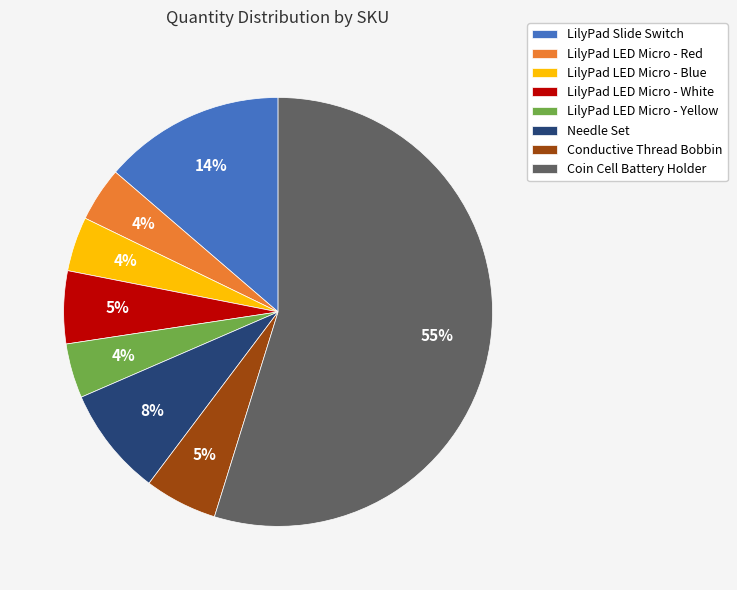

What is the largest slice in the pie chart?

Coin Cell Battery Holder